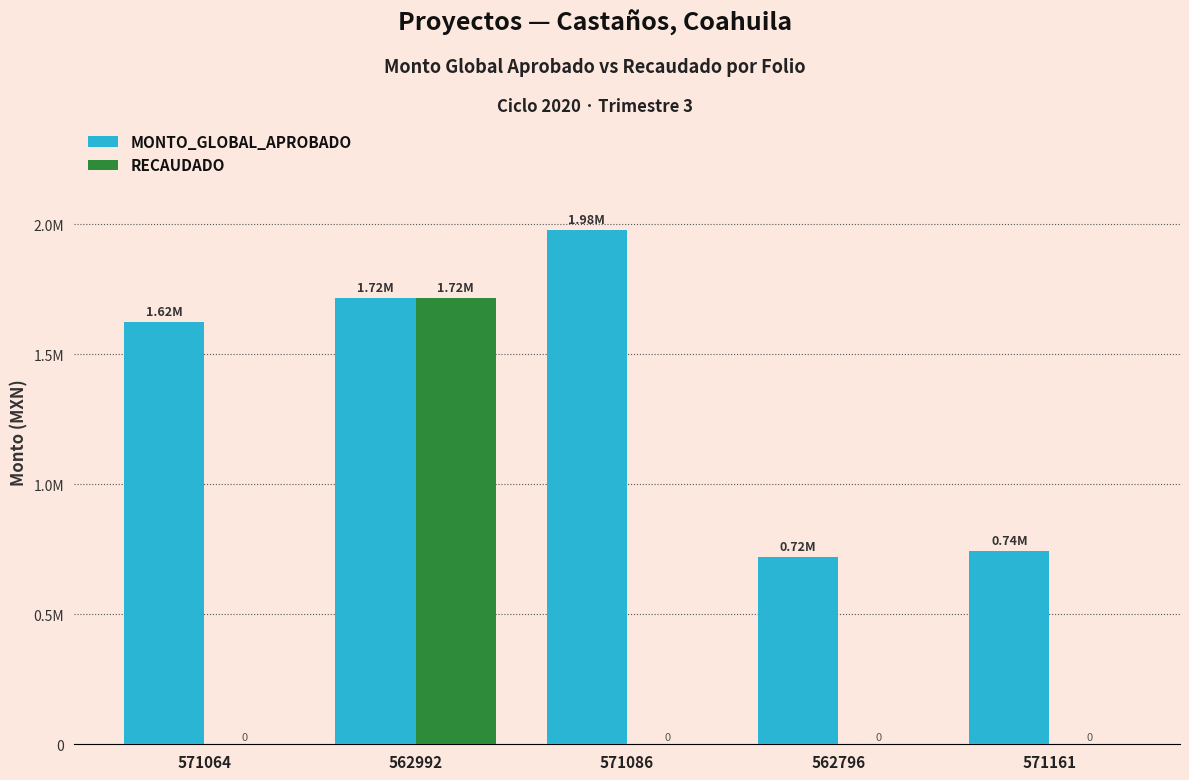

Is it true that RECAUDADO equals 775865.3 at 571086?

False